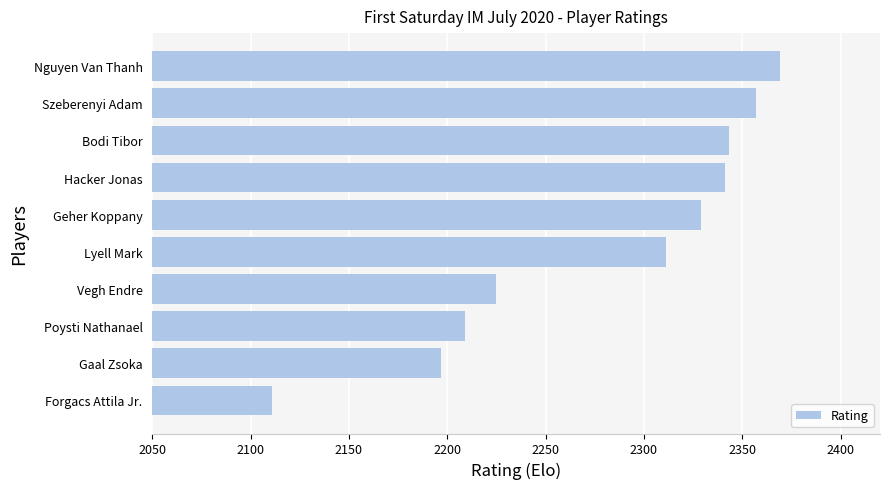

Is it true that the value at Vegh Endre is 3065?

False